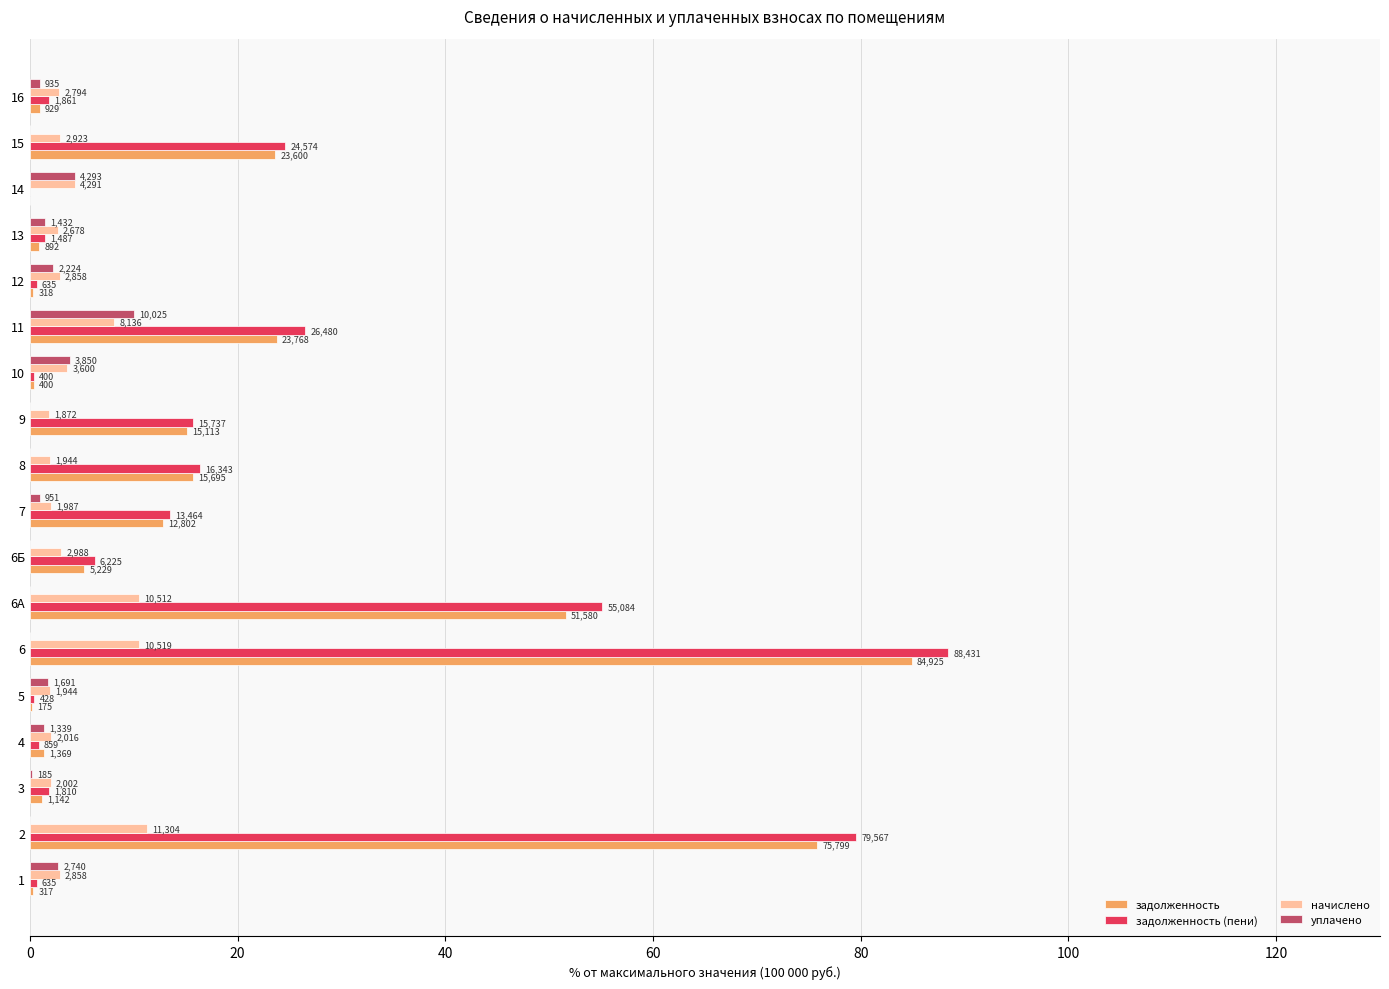

What are all the series names shown in the legend?

задолженность, задолженность (пени), начислено, уплачено